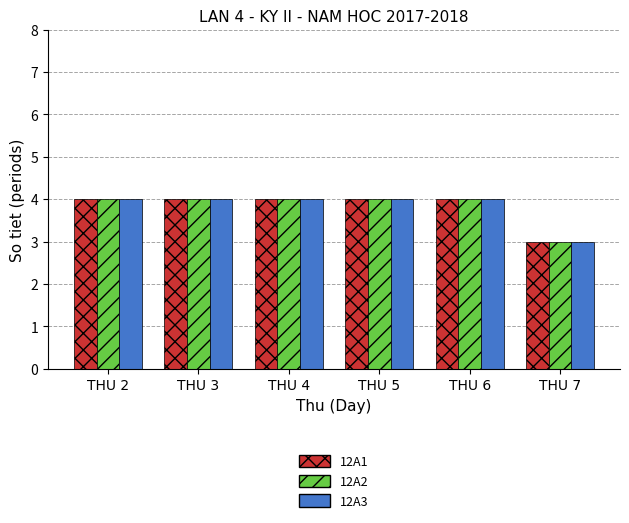

What is the approximate value of 12A3 at THU 6?

4